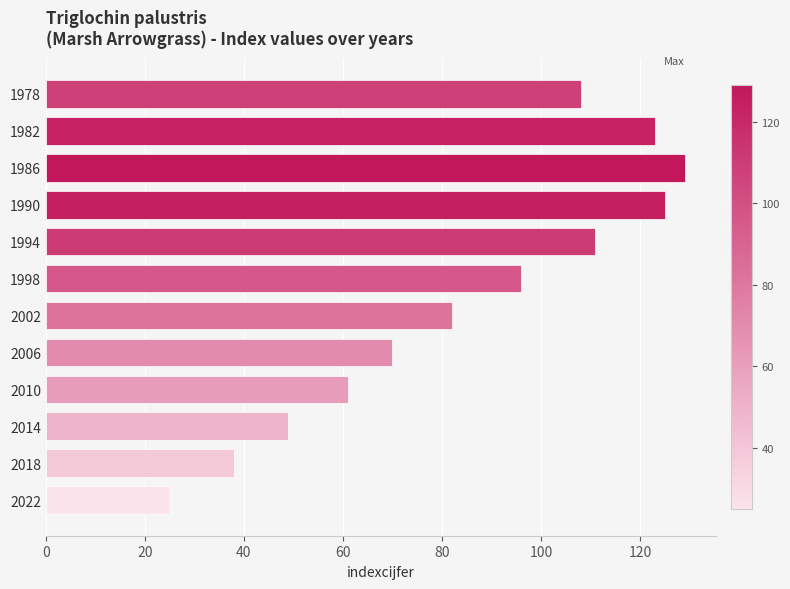

List the labels in order of value, largest first.

1986, 1990, 1982, 1994, 1978, 1998, 2002, 2006, 2010, 2014, 2018, 2022